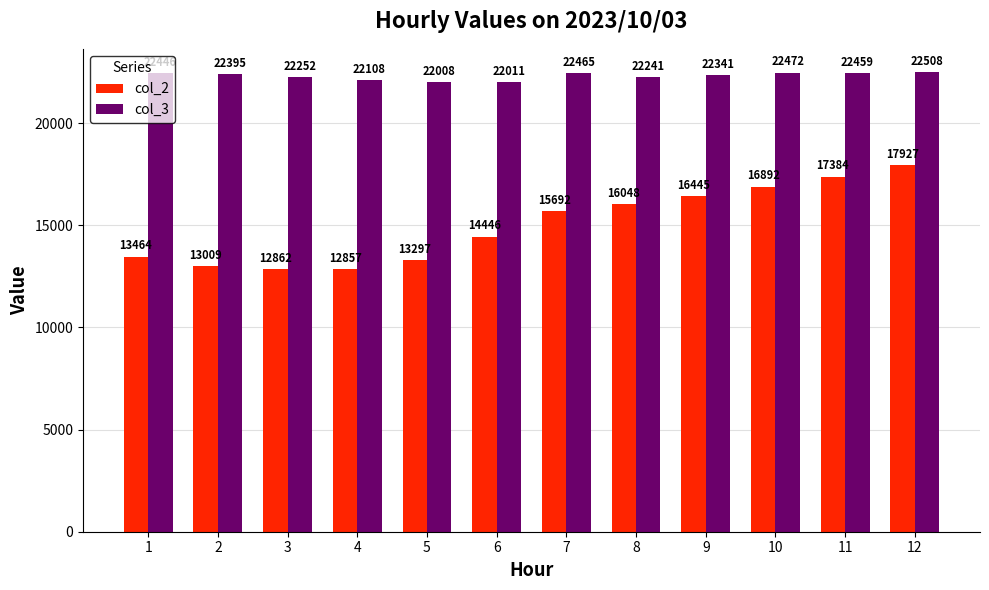

Rank the categories by col_2 value from lowest to highest.

4, 3, 2, 5, 1, 6, 7, 8, 9, 10, 11, 12